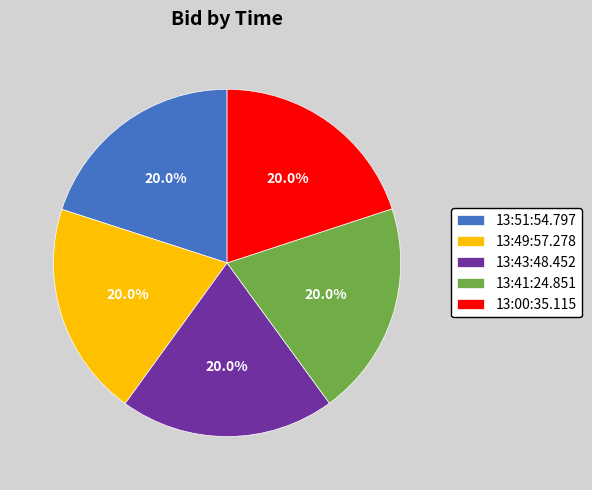

True or false: 13:49:57.278 accounts for 20% of the total.

True